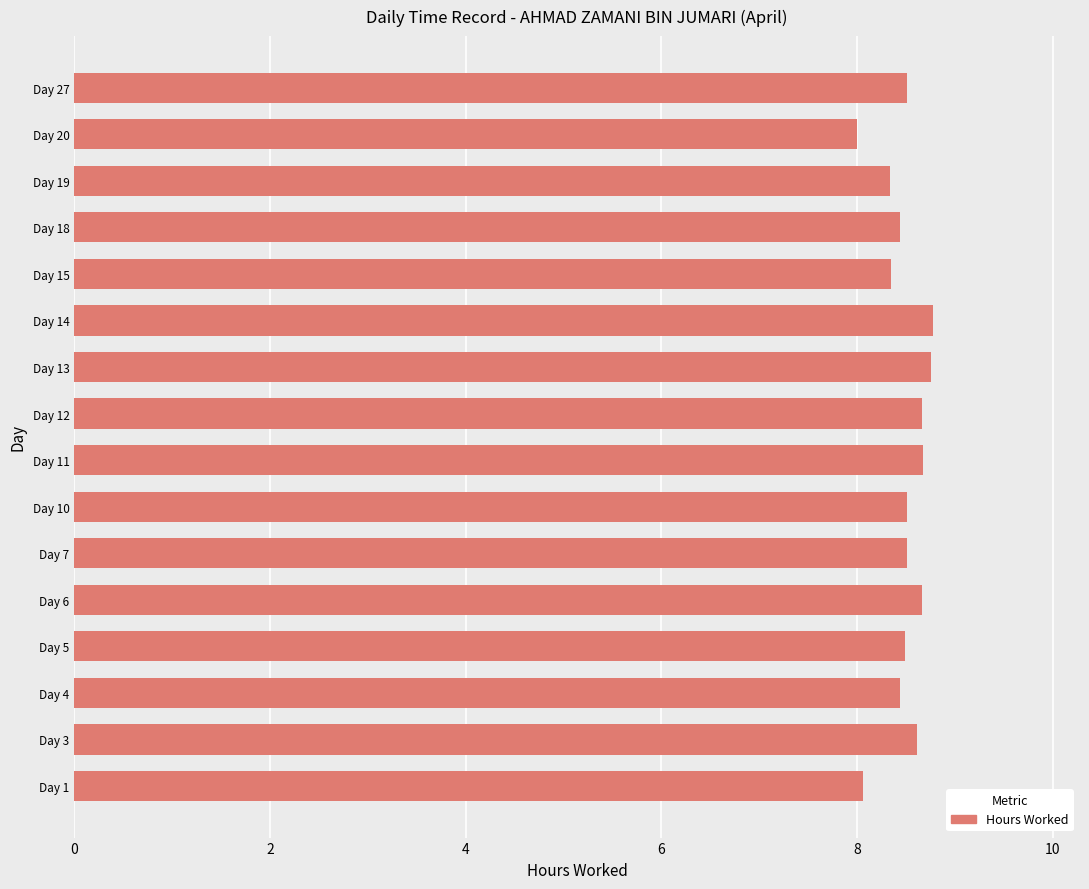

What is the smallest value displayed?

8.0